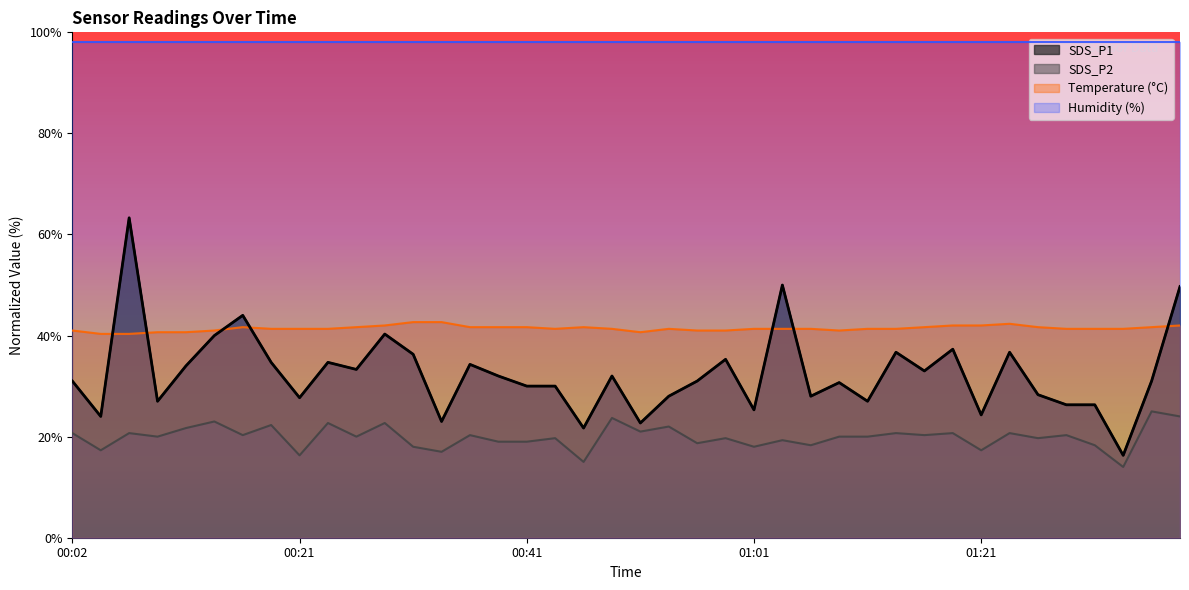

What is the label of the 26th point from the left?

01:04